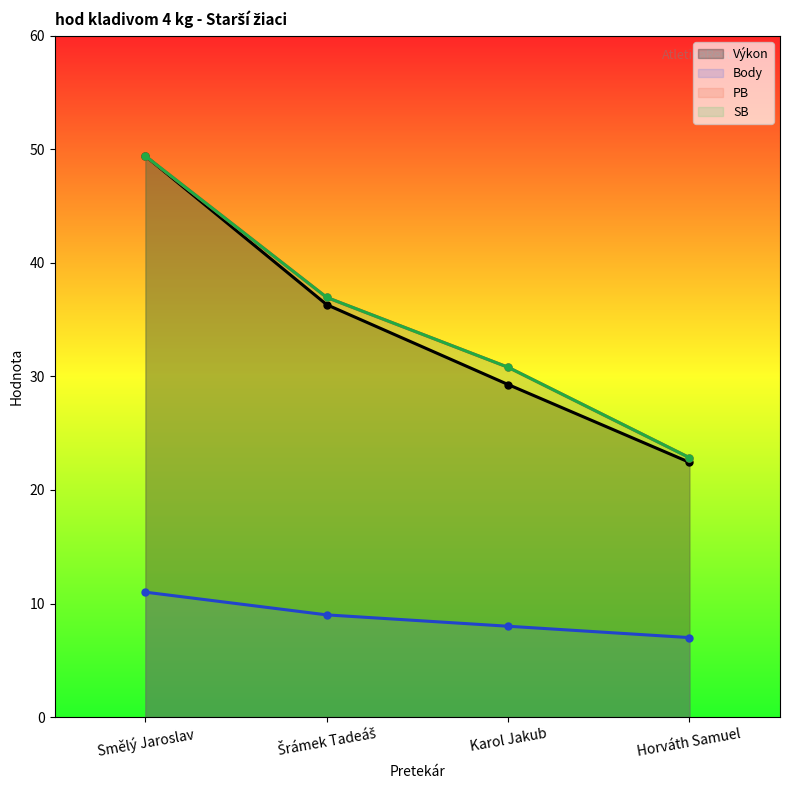

Where is Body nearest to the value 9?

Šrámek Tadeáš